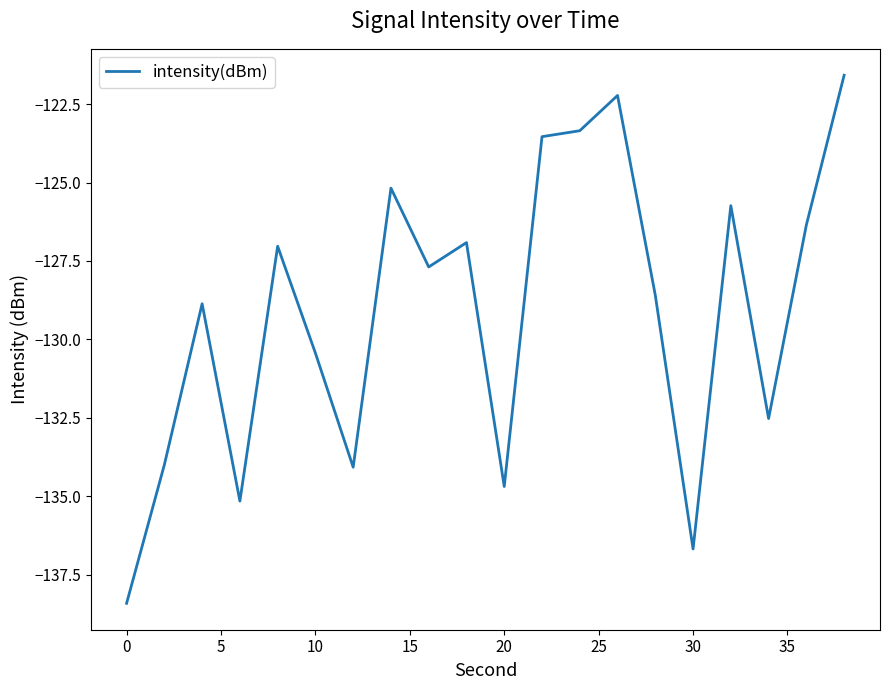

What is the maximum value shown in the chart?

-121.6